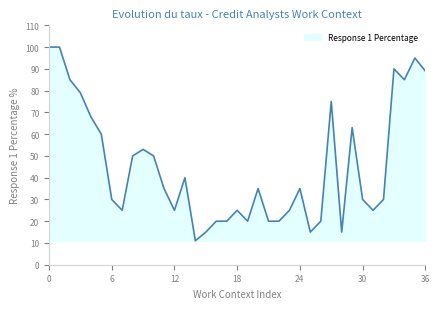

What is the smallest value displayed?

11